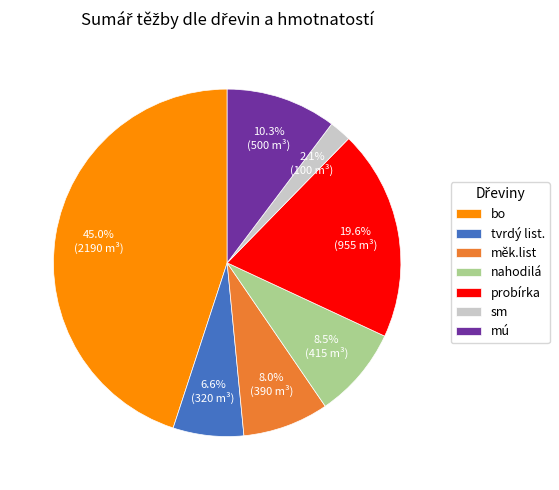

Which slice is the largest?

bo